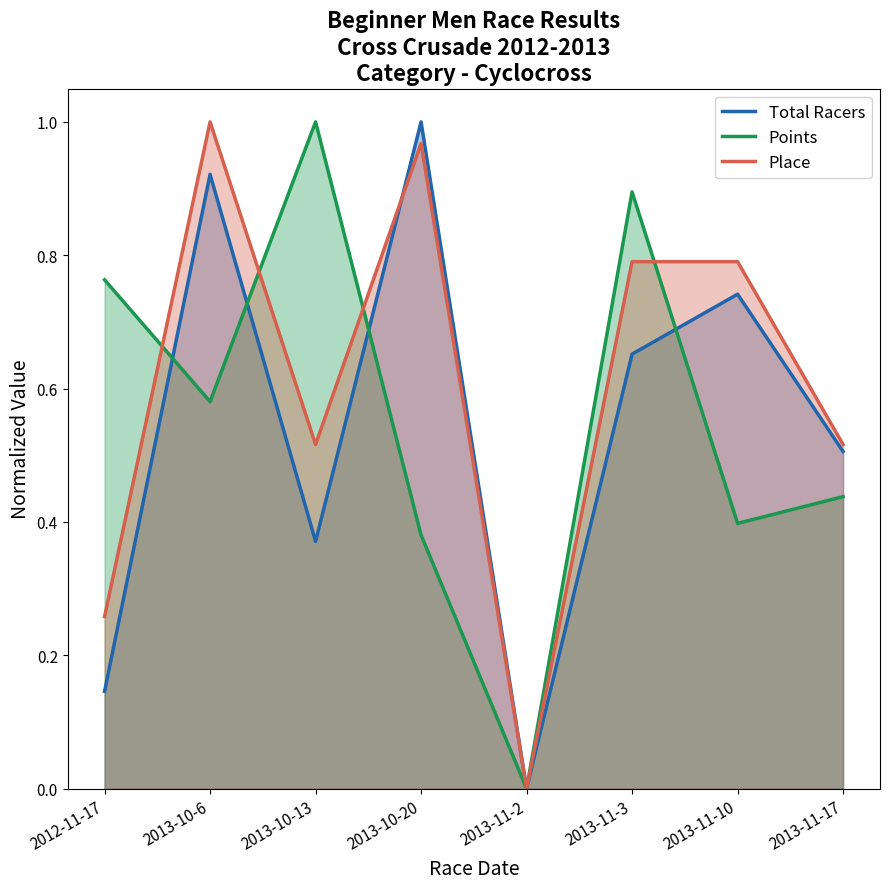

Which series ends up on top after the final intersection of Total Racers and Place?

Total Racers